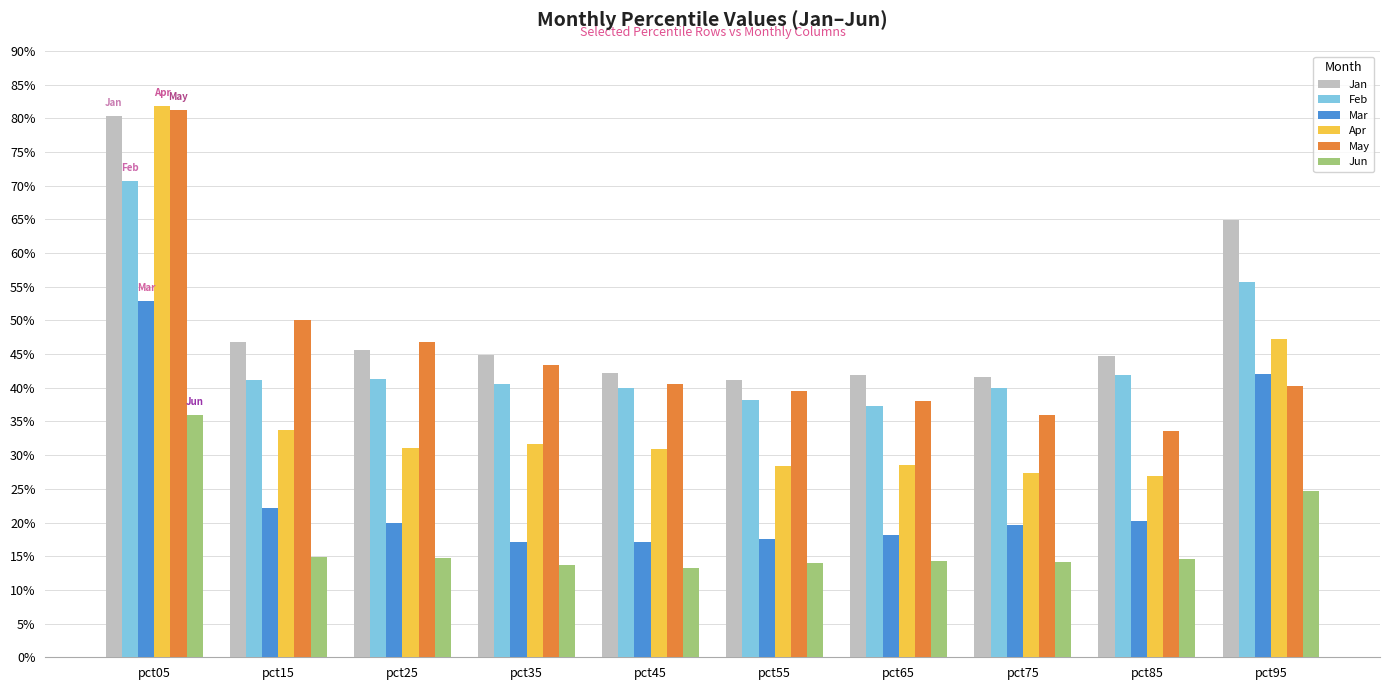

True or false: May has a value of 0.5 at pct15.

True